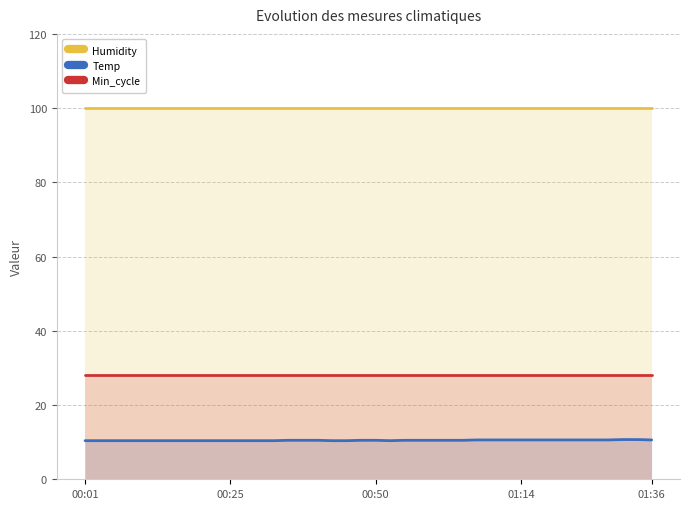

Does the chart display data point markers on the line(s)?

No